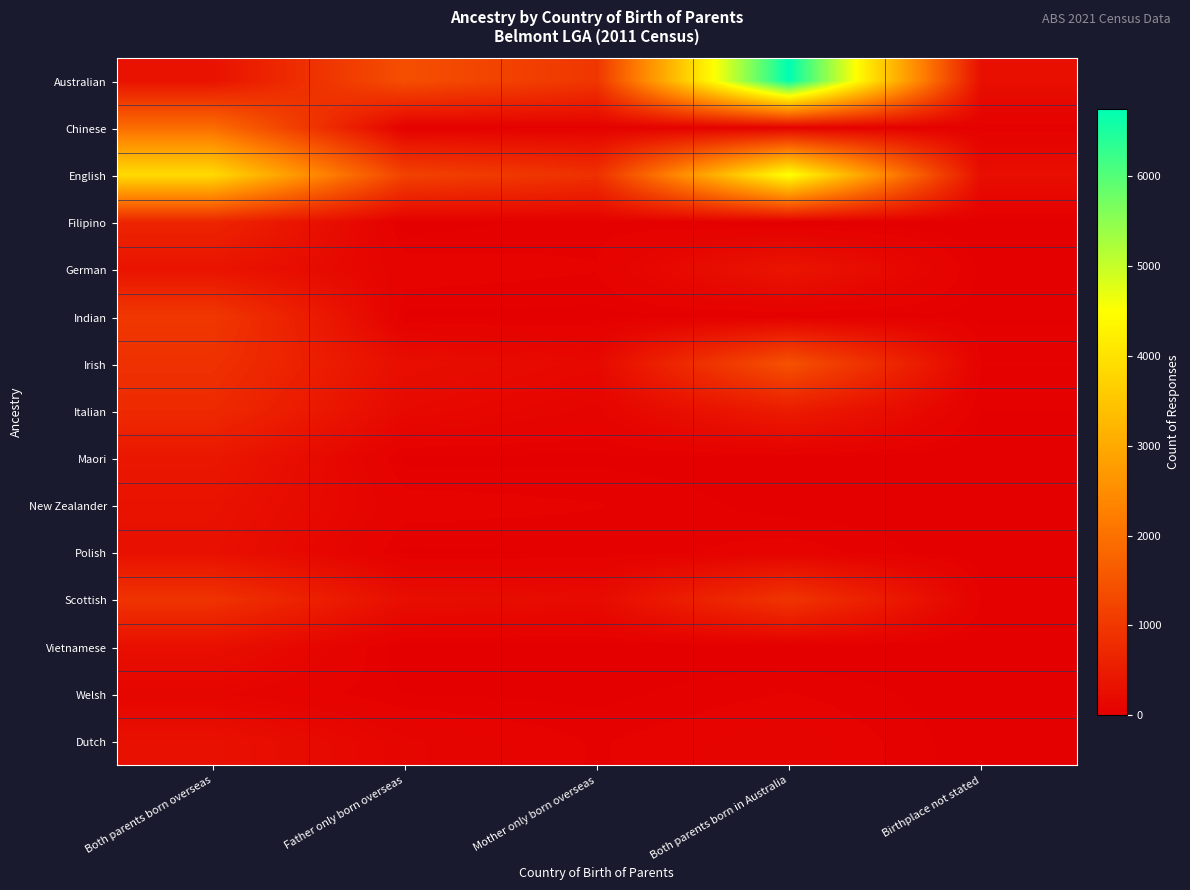

Which series changed the most between Father only born overseas and Birthplace not stated?

Australian